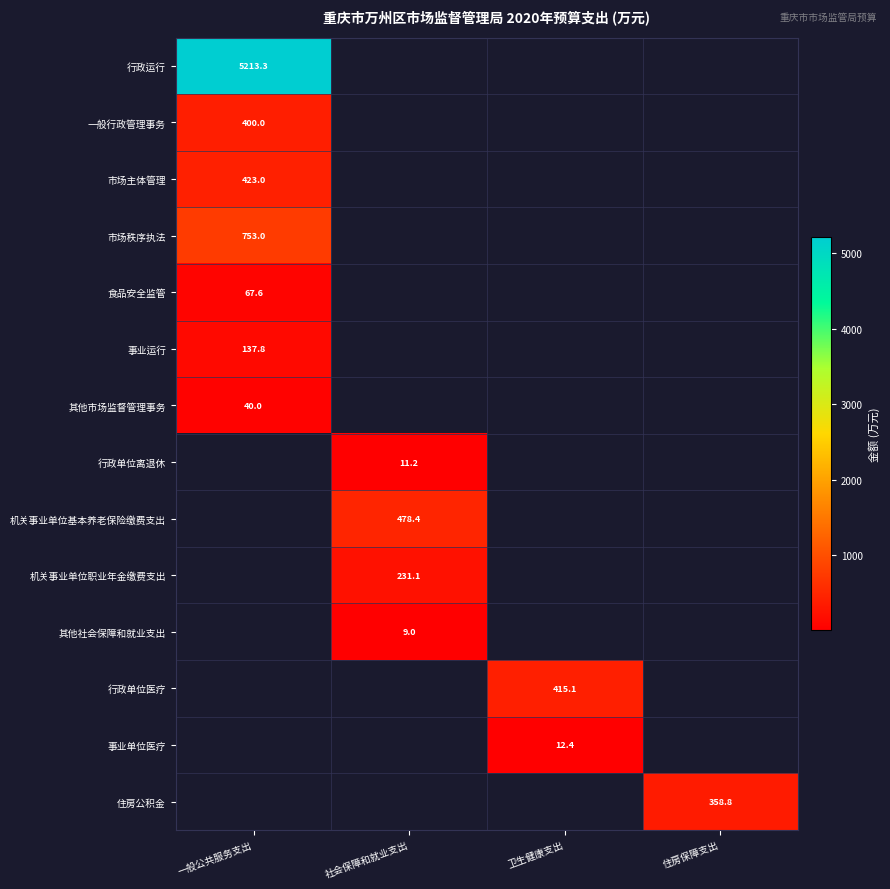

Is it true that 机关事业单位基本养老保险缴费支出 equals 160.3 at 一般公共服务支出?

False